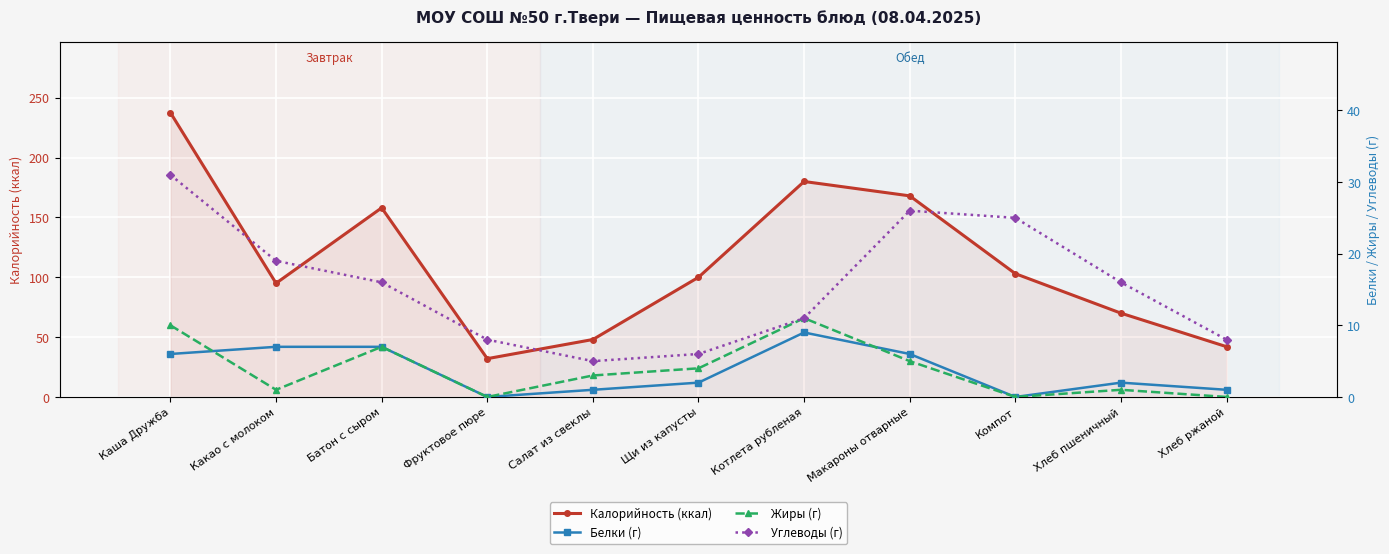

Which has a higher value, Салат из свеклы or Хлеб ржаной?

Салат из свеклы